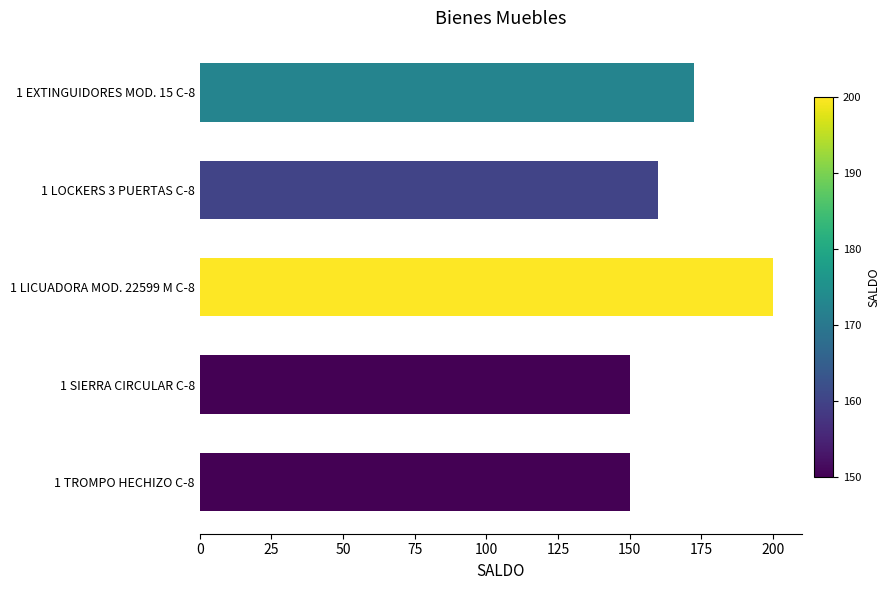

The value at 1 LICUADORA MOD. 22599 M C-8 is 292.6. True or false?

False